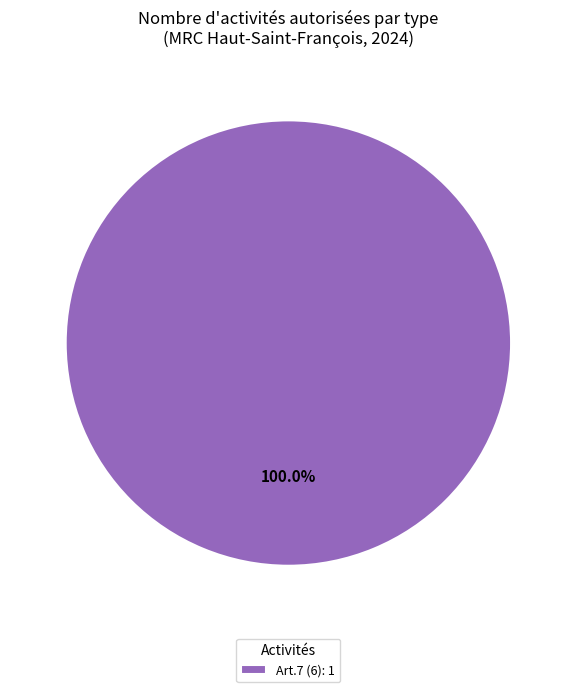

How many segments does this pie chart have?

1